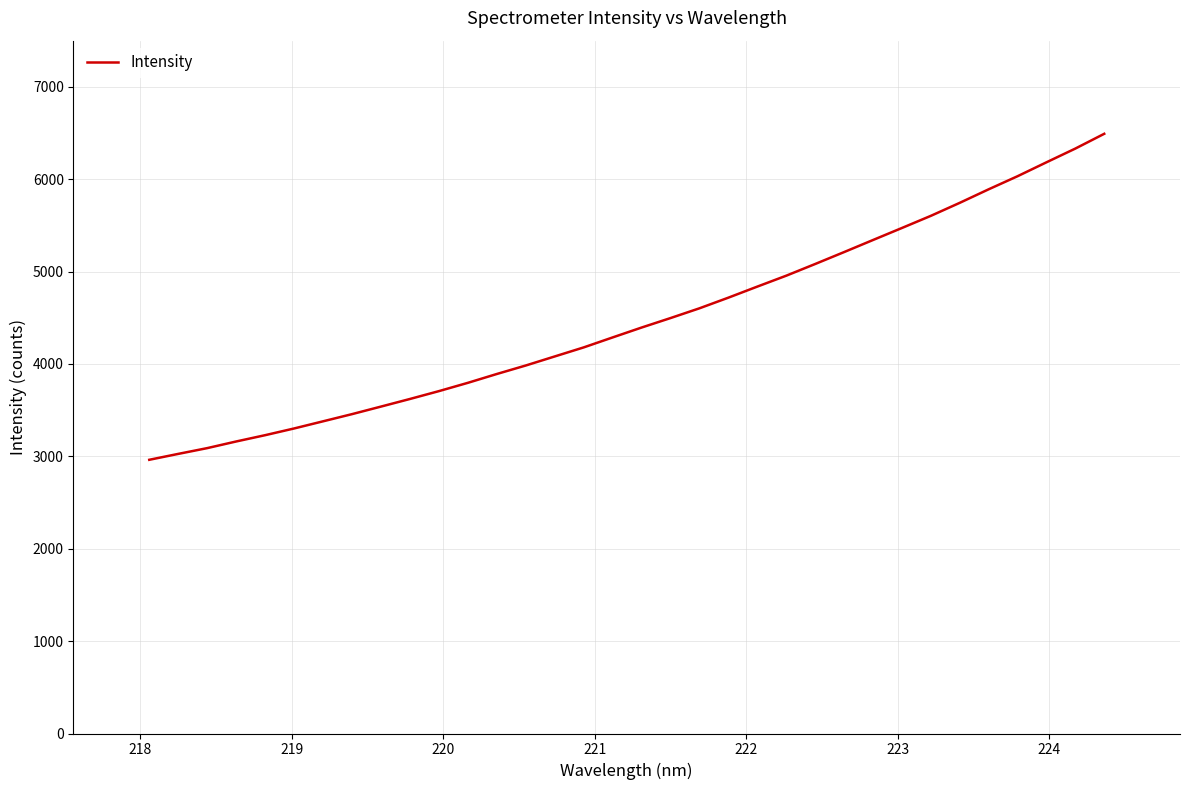

What is the difference between the maximum and minimum values?

3528.9